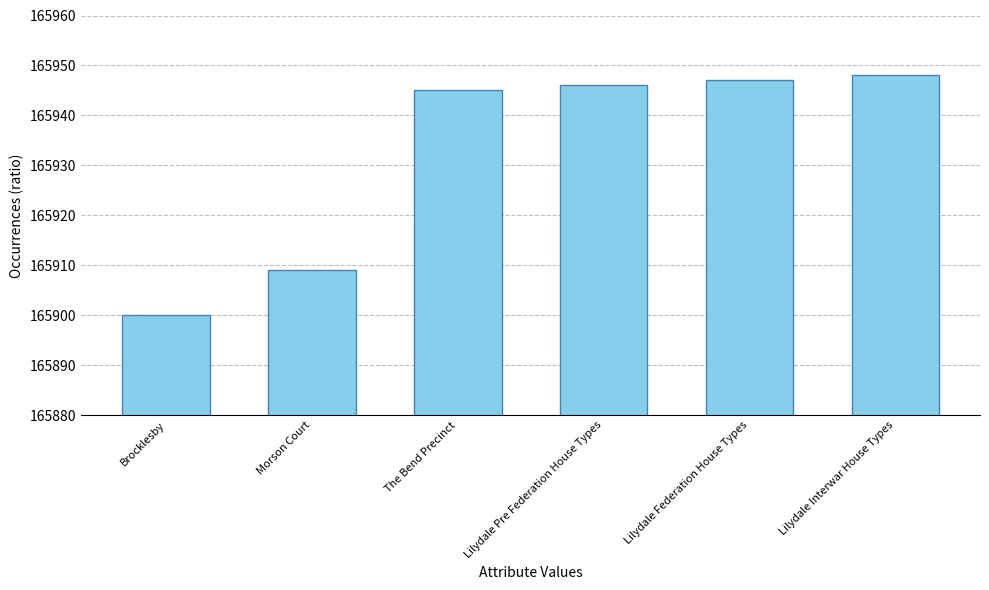

At which label is the value closest to 165924?

Morson Court